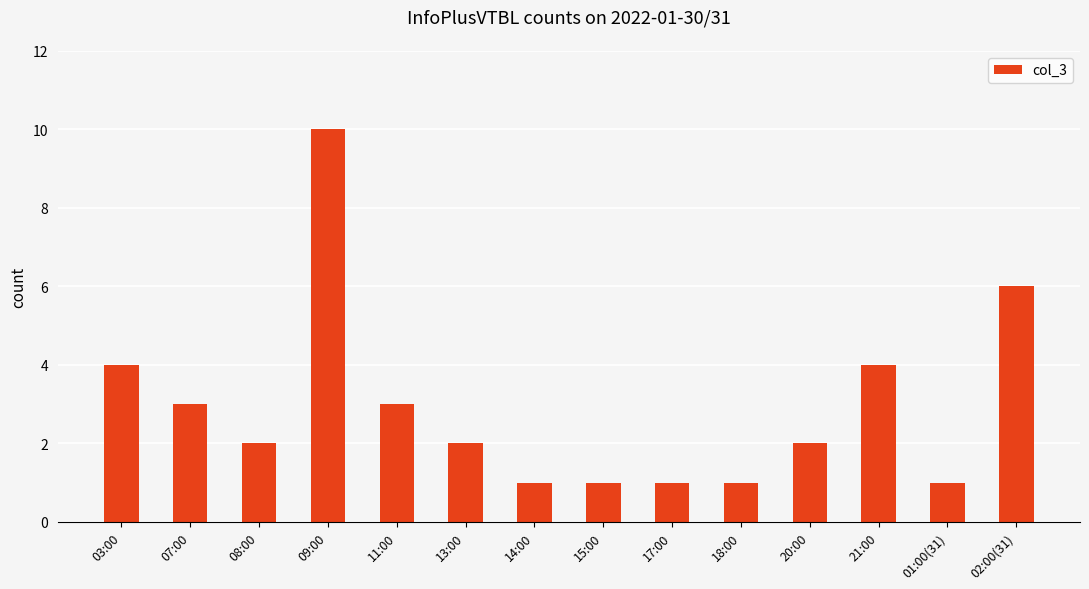

What is the smallest value displayed?

1